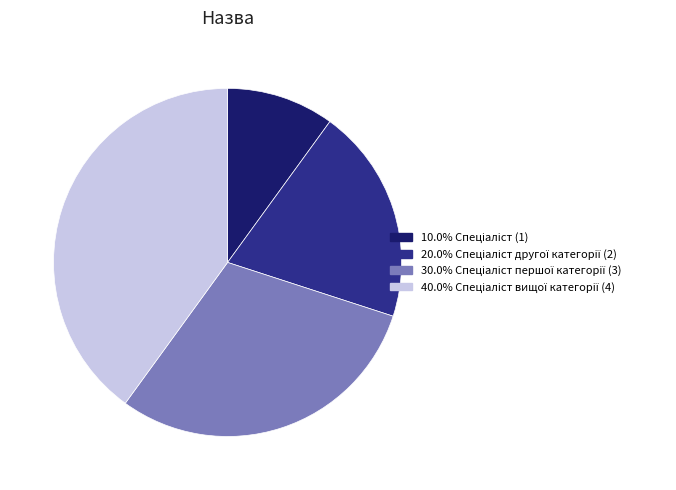

Is there any slice that represents more than half of the pie?

No